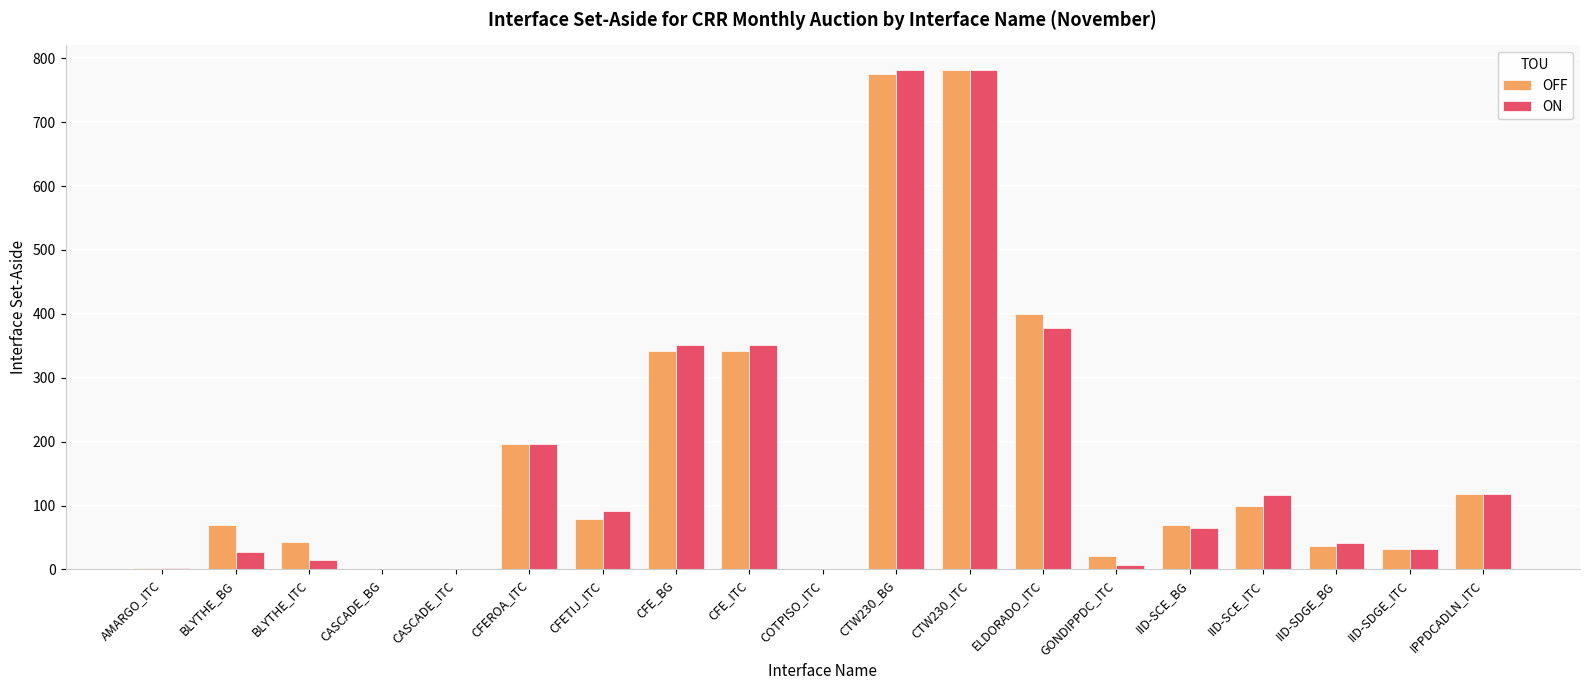

Is the value of ON at AMARGO_ITC greater than the value of OFF at IID-SDGE_ITC?

No